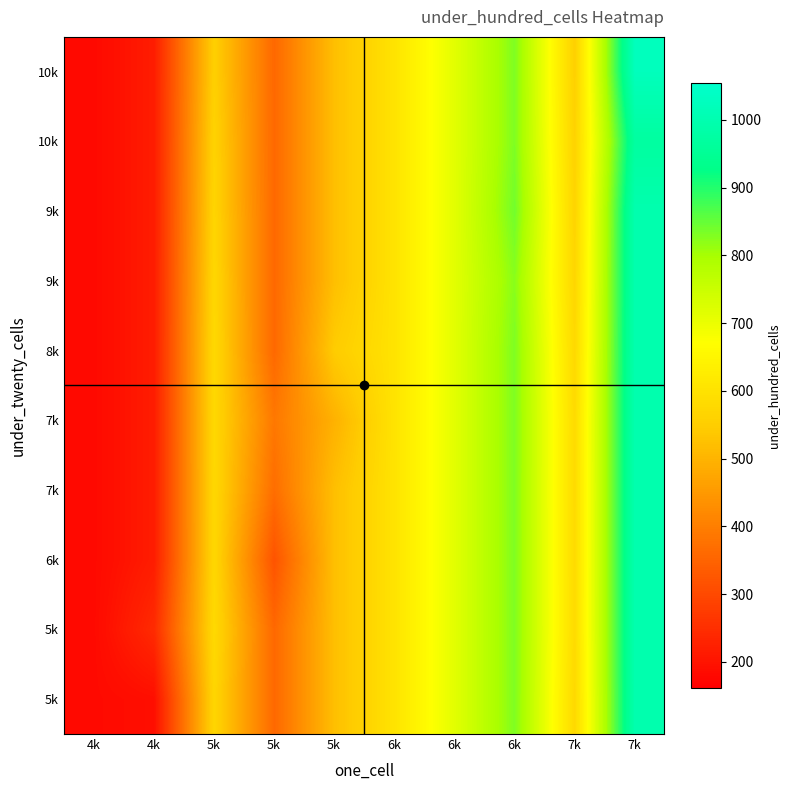

What is the maximum value shown in the chart?

1023.3